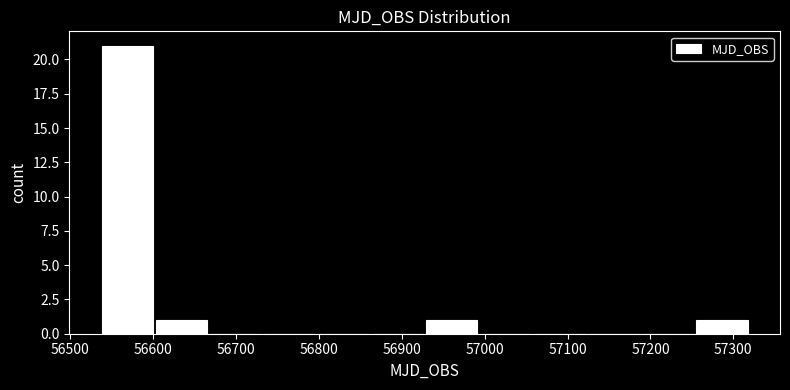

Reading left to right, list every bar in this chart as the range it spans on the x-axis followed by its height. Neither the bar edges nor the heights are printed on the chart, so give them approximately, as read against the axes.

56540 to 56600: 21
56600 to 56670: 1
56670 to 56730: 0
56730 to 56800: 0
56800 to 56860: 0
56860 to 56930: 0
56930 to 56990: 1
56990 to 57060: 0
57060 to 57120: 0
57120 to 57190: 0
57190 to 57250: 0
57250 to 57320: 1